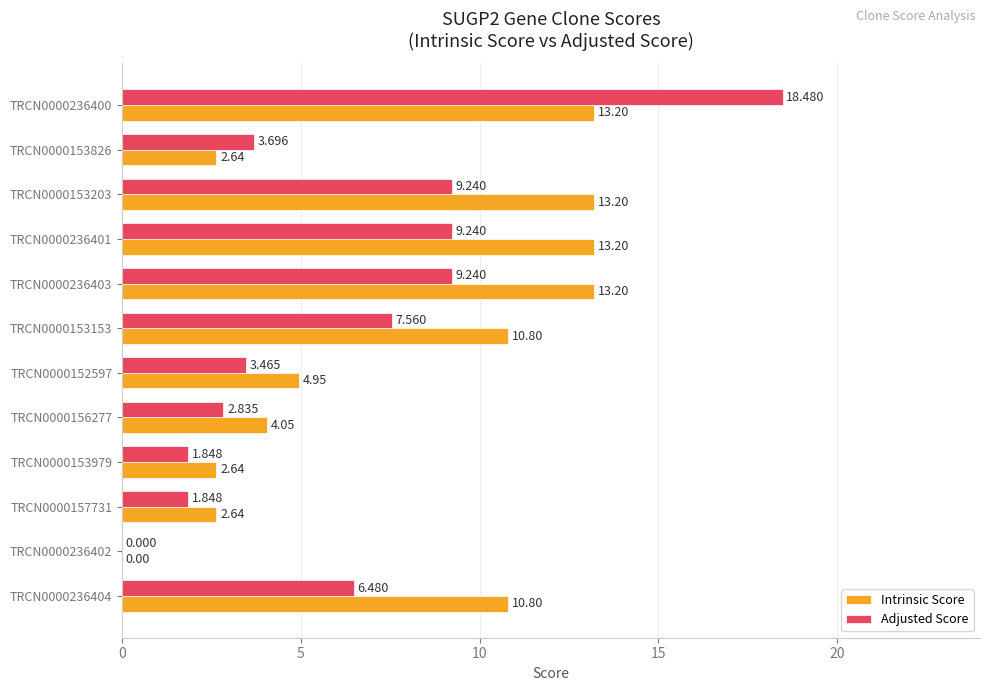

Which series has the largest total across all categories?

Intrinsic Score